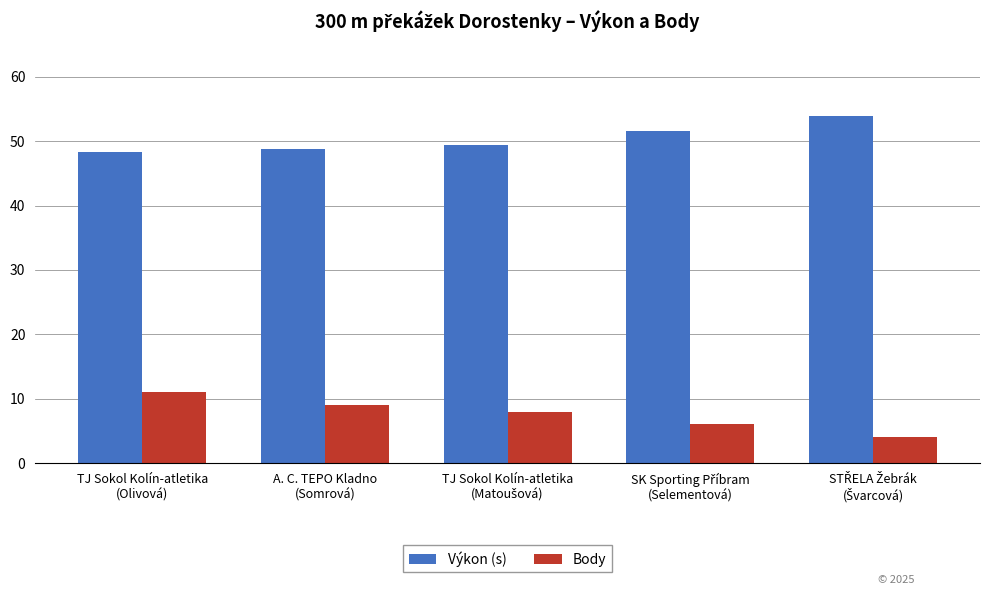

List the series in order of their peak value, lowest first.

Body, Výkon (s)